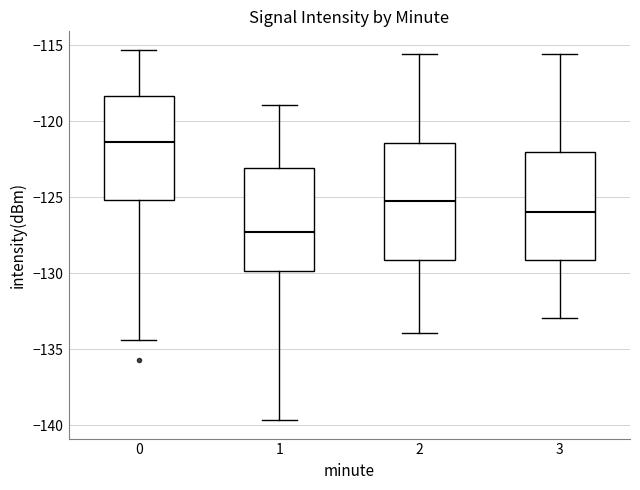

Reading left to right, transcribe this box plot: for each box, give where its median line is, the range the box spans, and where its two whiskers end, as read against the y-axis. The values are not printed on the chart, so give them approximately, as read against the axis.

0: median -121.5, box -125.0 to -118.5, whiskers -134.5 to -115.5
1: median -127.5, box -130.0 to -123.0, whiskers -139.5 to -119.0
2: median -125.0, box -129.0 to -121.5, whiskers -134.0 to -115.5
3: median -126.0, box -129.0 to -122.0, whiskers -133.0 to -115.5